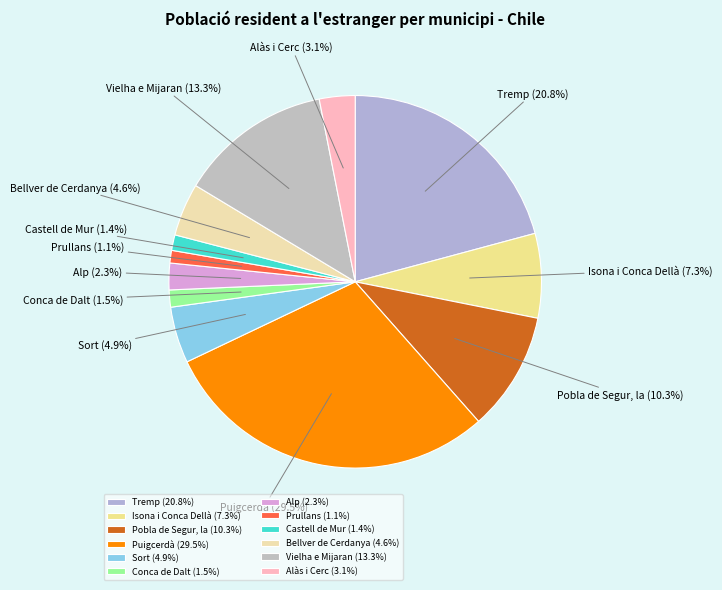

Is Vielha e Mijaran the majority of the pie?

No